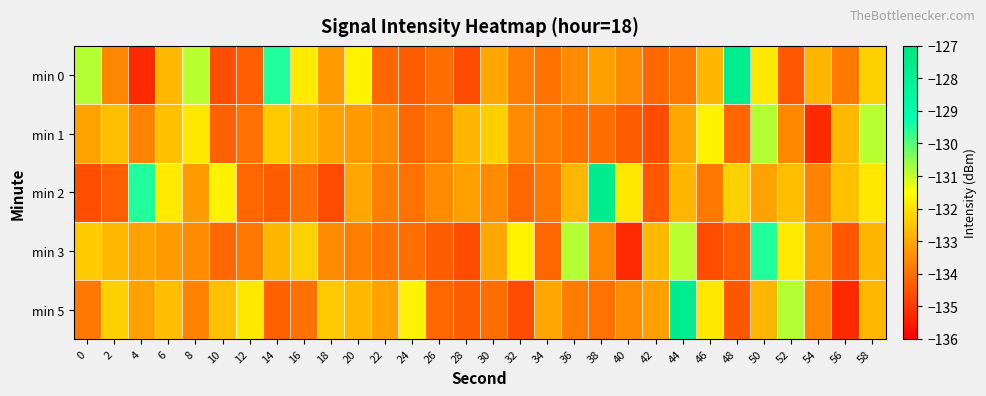

Which series has the largest total across all categories?

min 0